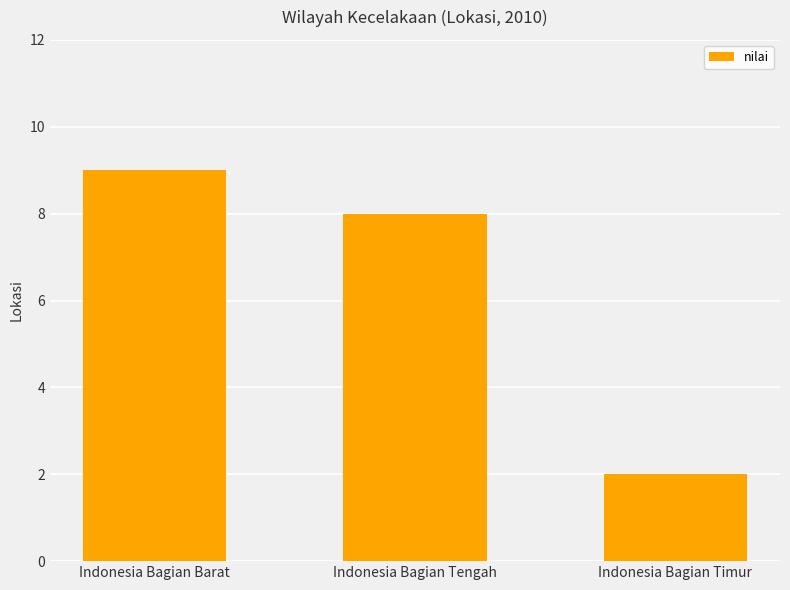

What position from the left is Indonesia Bagian Tengah?

2